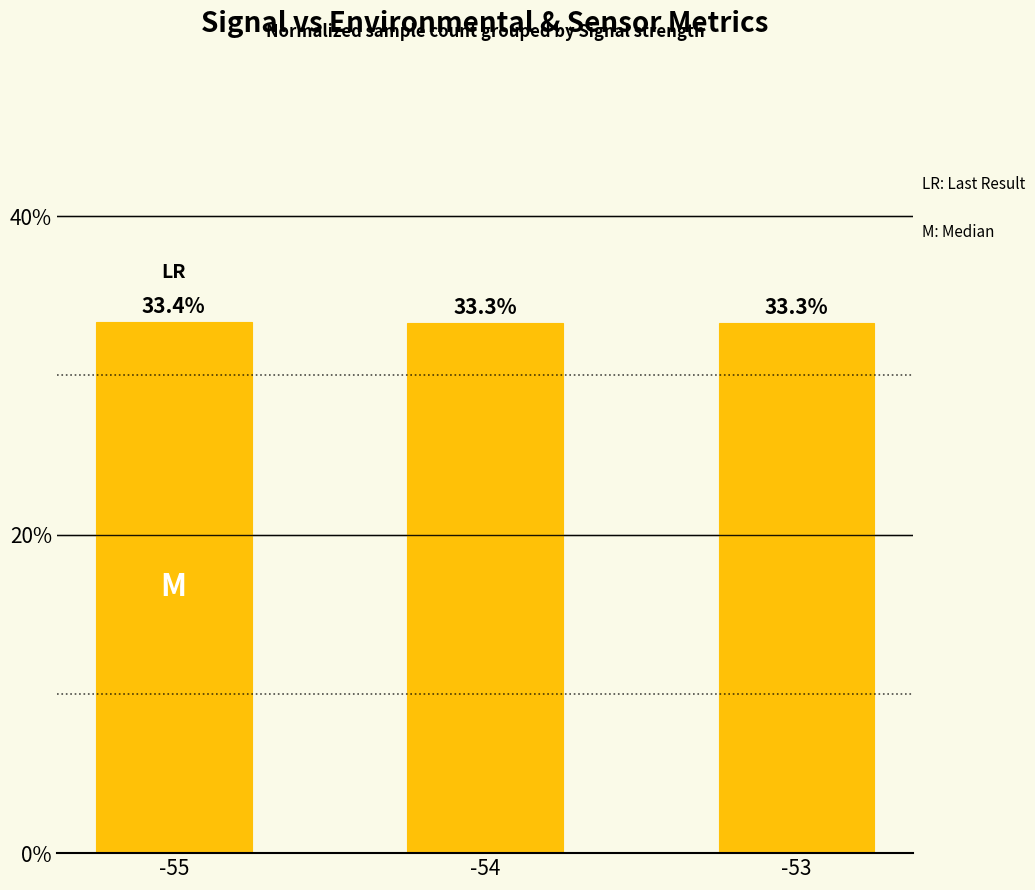

How many data points does each series have?

3